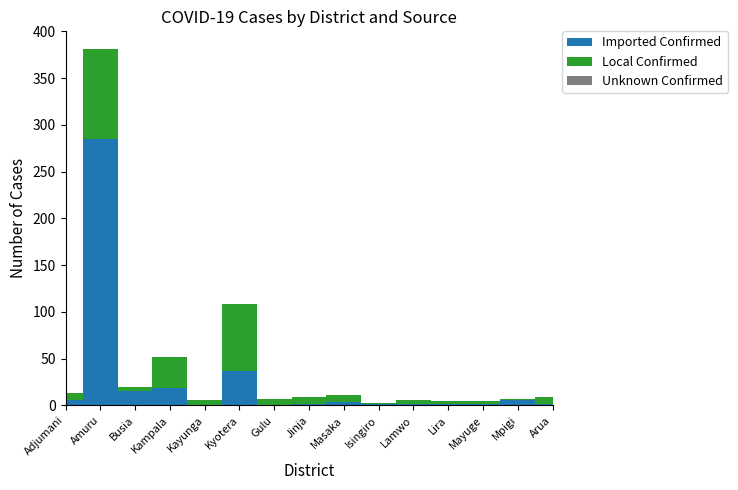

Reading left to right, extract all data points from this chart.

Imported Confirmed: 6	285	16	19	1	37	1	2	4	2	2	2	2	6	2
Local Confirmed: 7	96	4	33	5	72	6	7	7	1	4	3	3	1	7
Unknown Confirmed: 0	0	0	0	0	0	0	0	0	0	0	0	0	0	0
TOTAL: 13	381	20	52	6	109	7	9	11	3	6	5	5	7	9